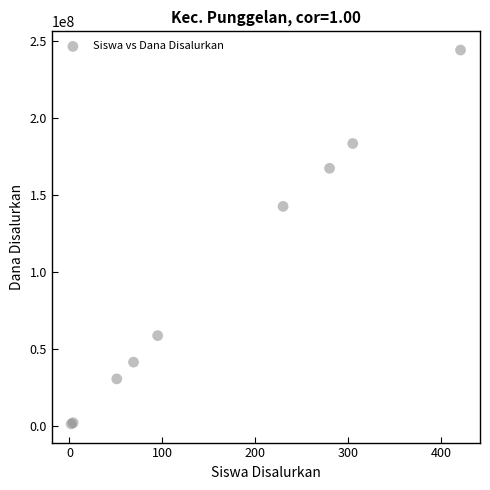

What Y value in the scatter plot is closest to 122625000?

142500000